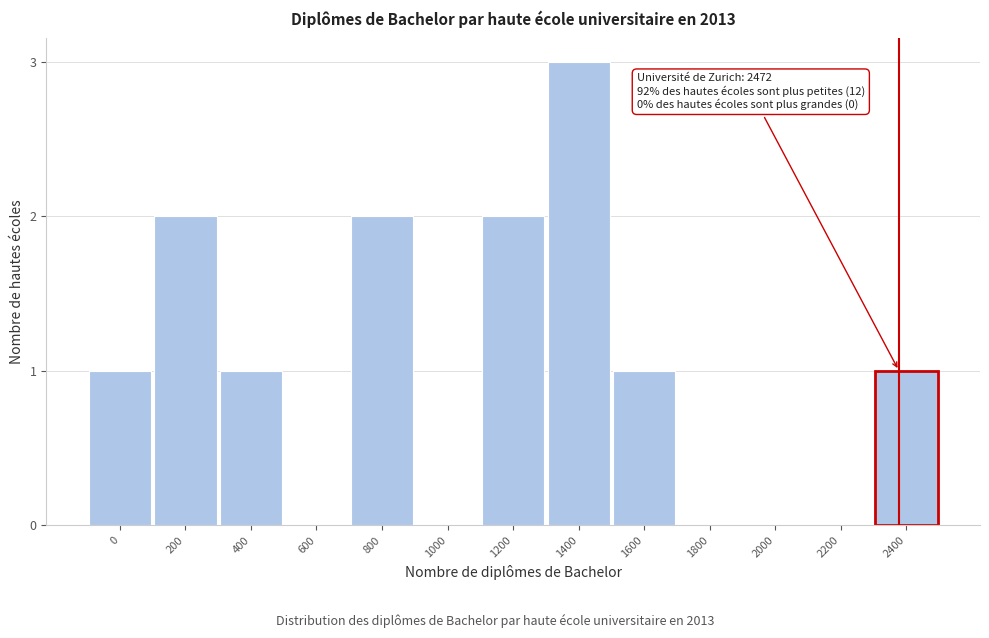

Reading right to left, extract all data points from this chart.

2400=1	2200=0	2000=0	1800=0	1600=1	1400=3	1200=2	1000=0	800=2	600=0	400=1	200=2	0=1